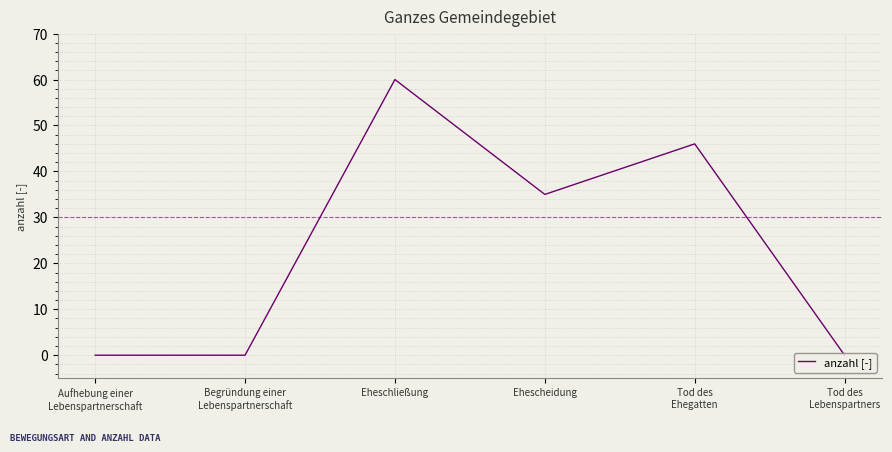

What is the average value?

24